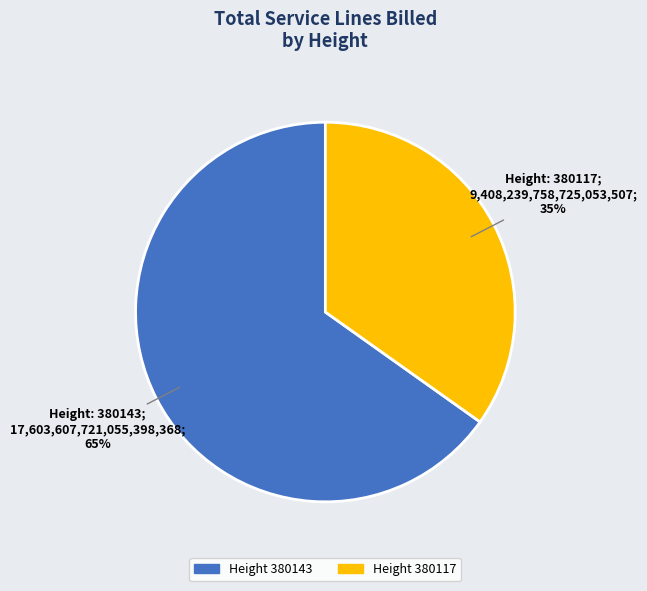

To the nearest percent, what is the average slice percentage?

50%